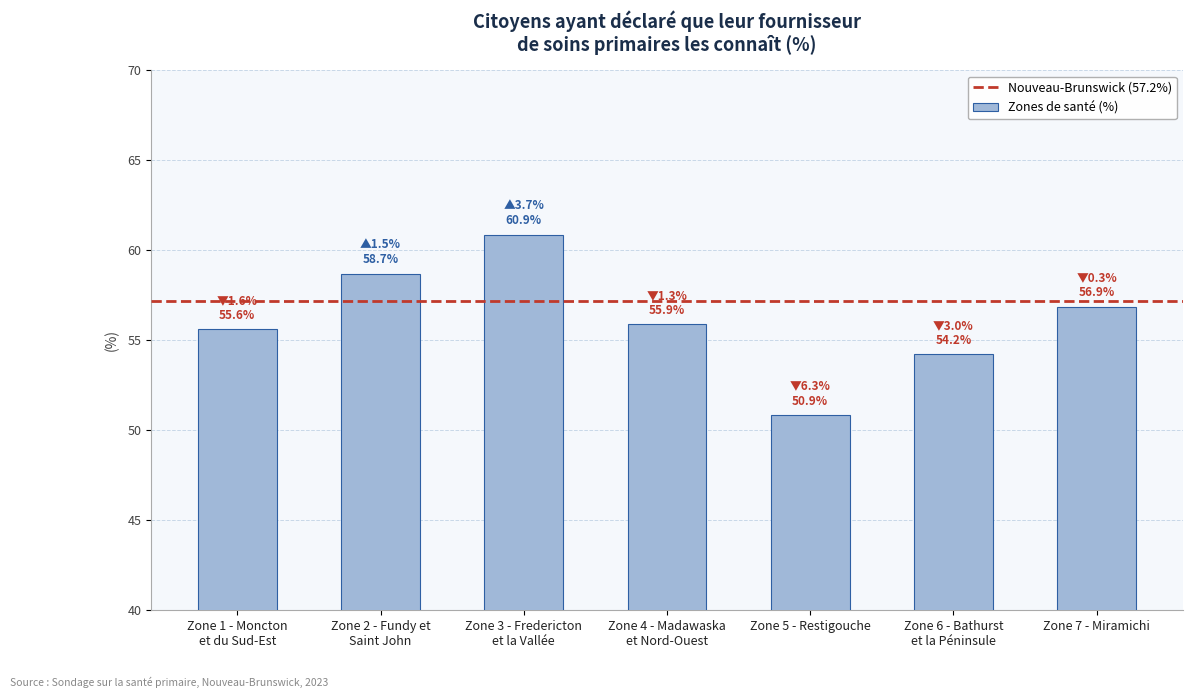

True or false: the data shows 54.2 at Zone 6 - Bathurst
et la Péninsule.

True